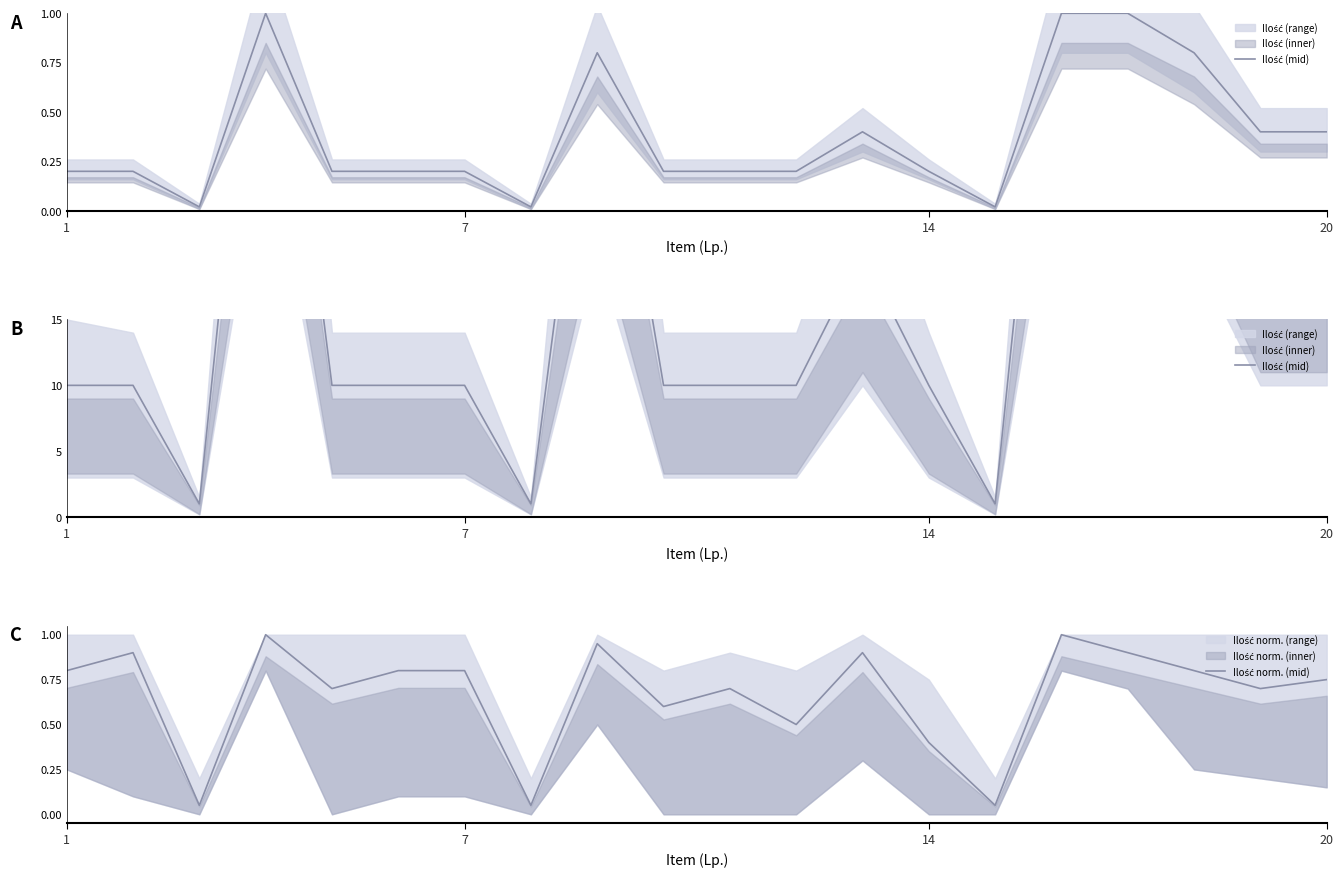

True or false: Ilość (mid) and Ilość norm. (mid) intersect in this chart.

False